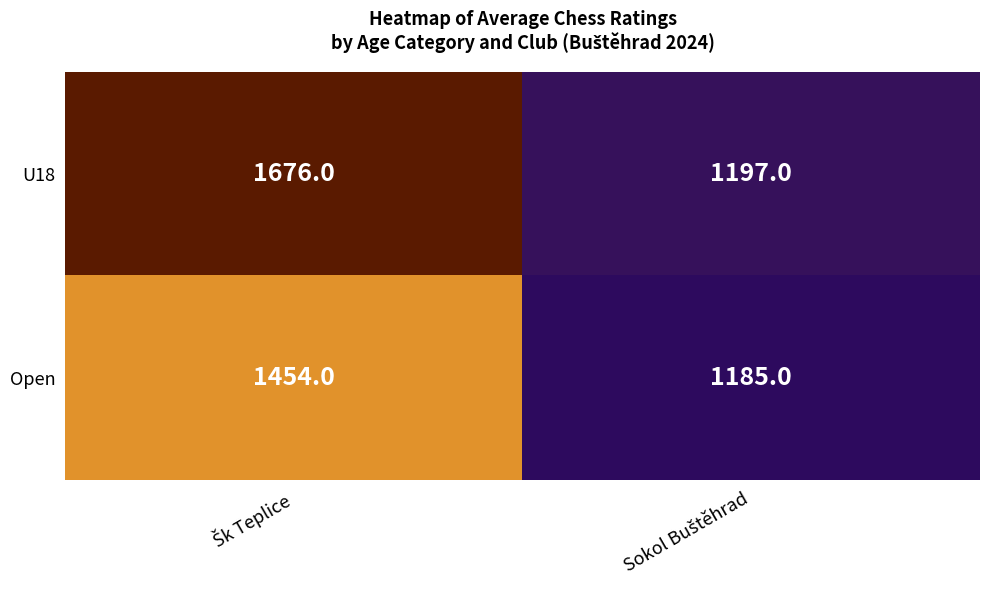

At how many categories does at least one series exceed 1411?

1